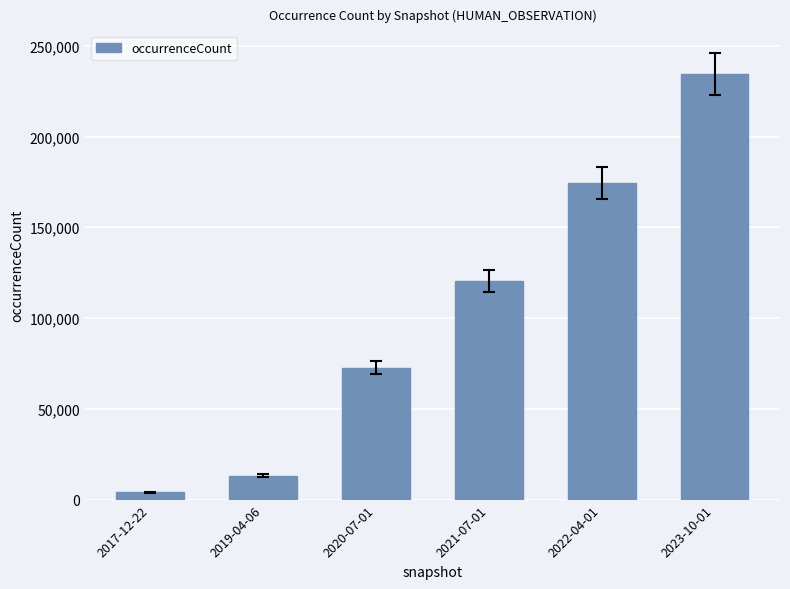

Reading left to right, list all the values displayed in this chart.

3997	13249	72570	120298	174287	234437